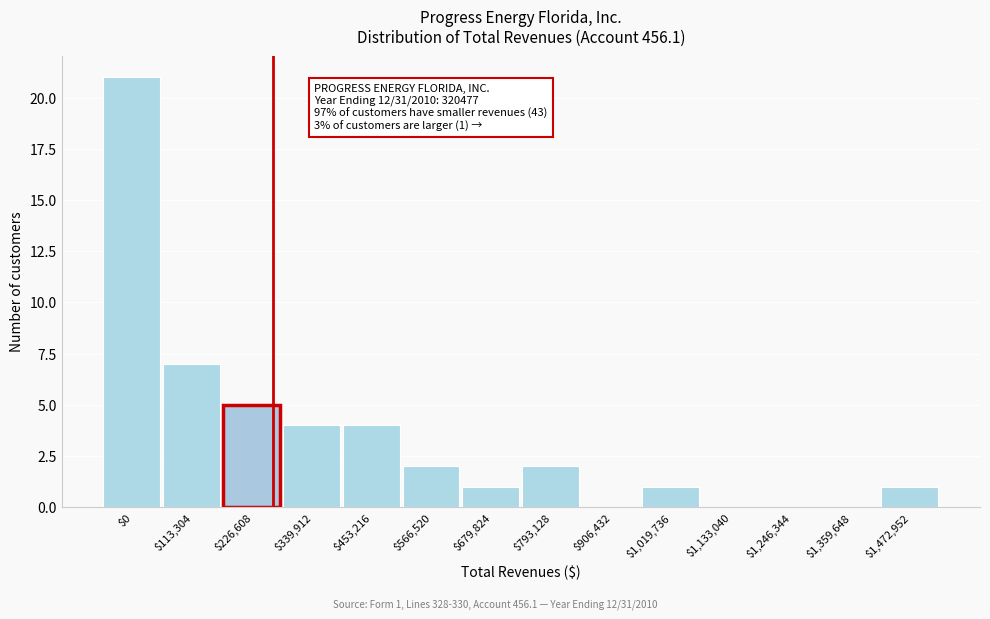

Where is the data nearest to the value 10?

$113,304